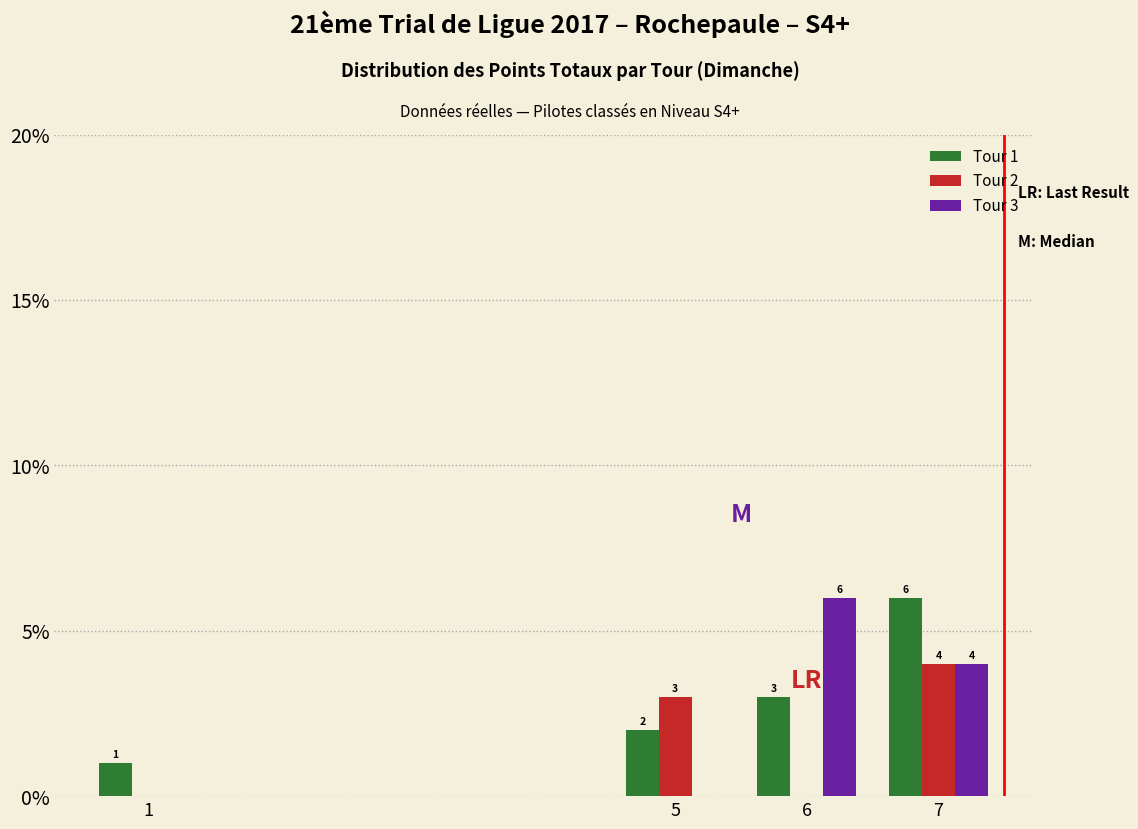

Reading left to right, what are all the values shown in this chart?

Tour 1: 1=1	5=2	6=3	7=6
Tour 2: 1=0	5=3	6=0	7=4
Tour 3: 1=0	5=0	6=6	7=4